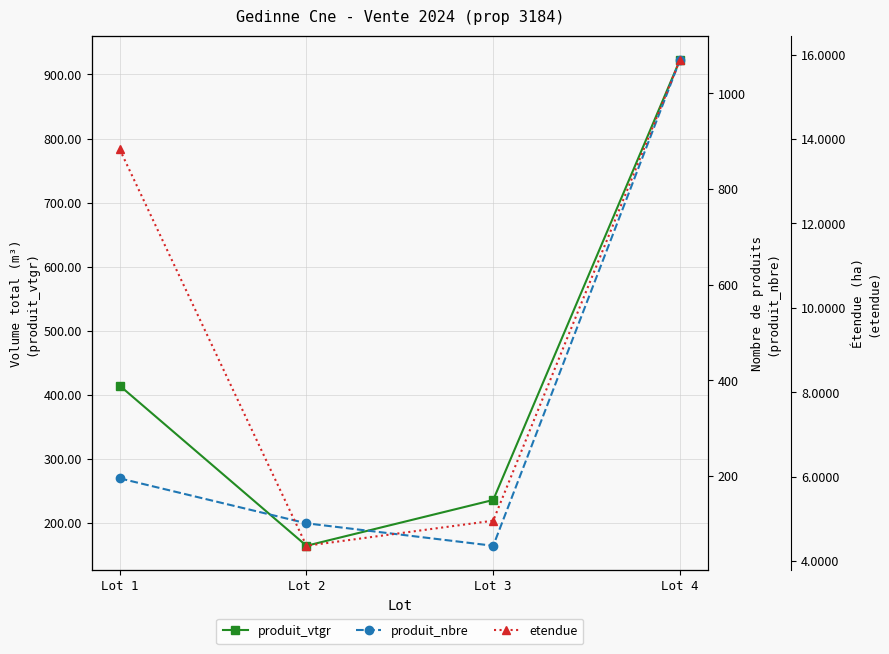

Where is produit_vtgr nearest to the value 543?

Lot 1